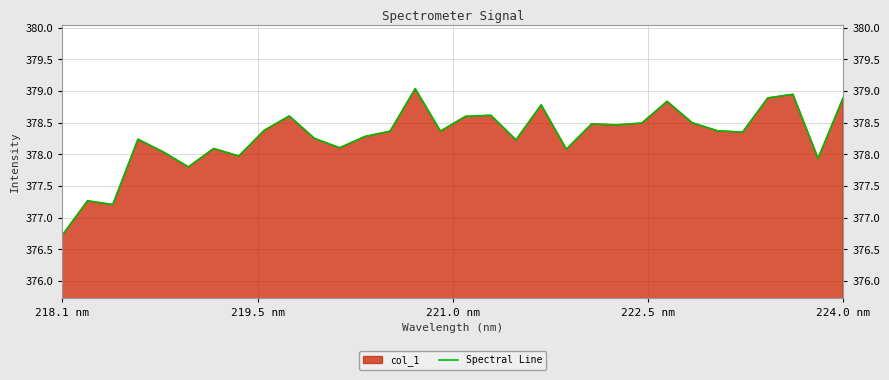

Which category has the lowest value across all series?

218.1 nm